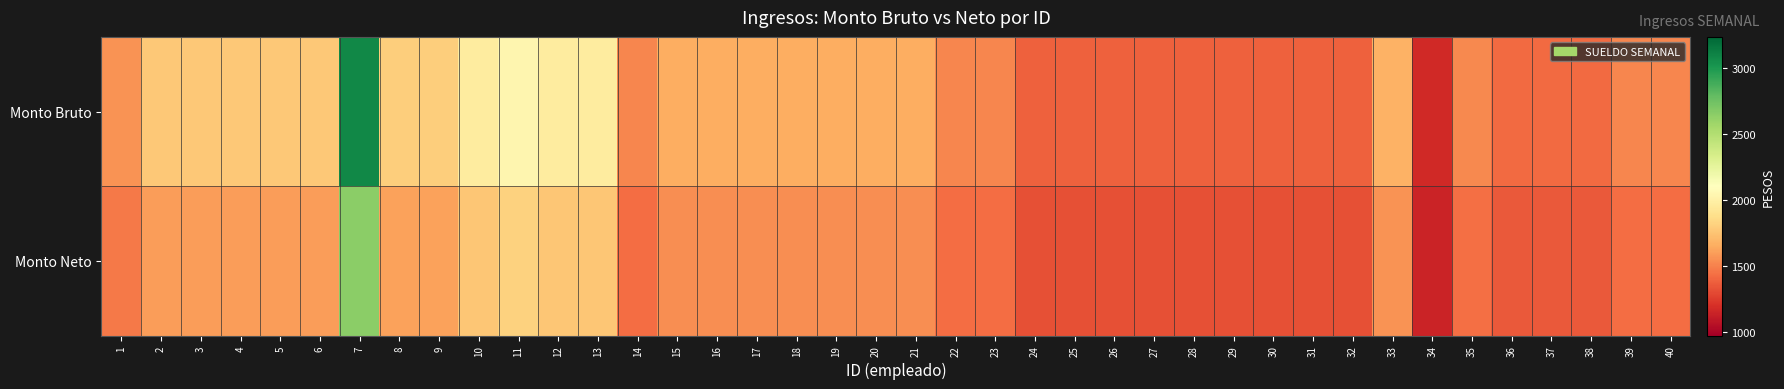

At which category is the sum across all series the highest?

7